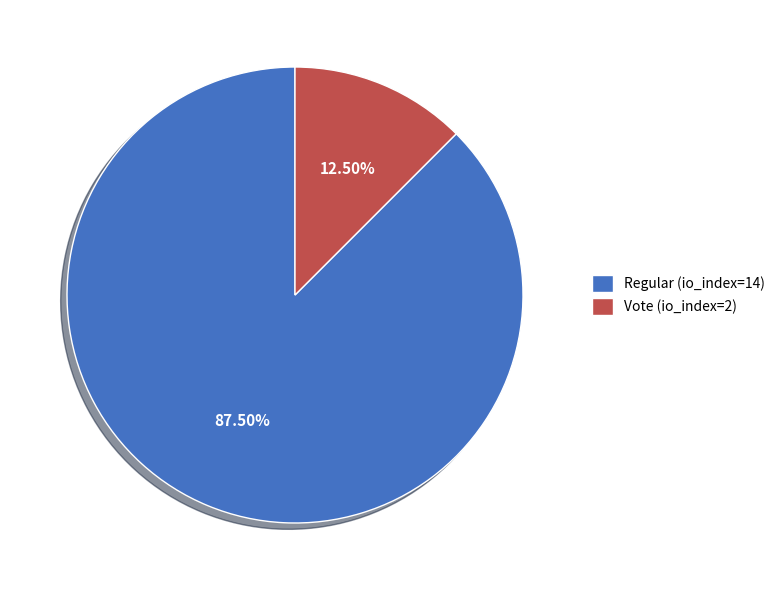

Rank the categories by value from highest to lowest.

Regular (io_index=14), Vote (io_index=2)